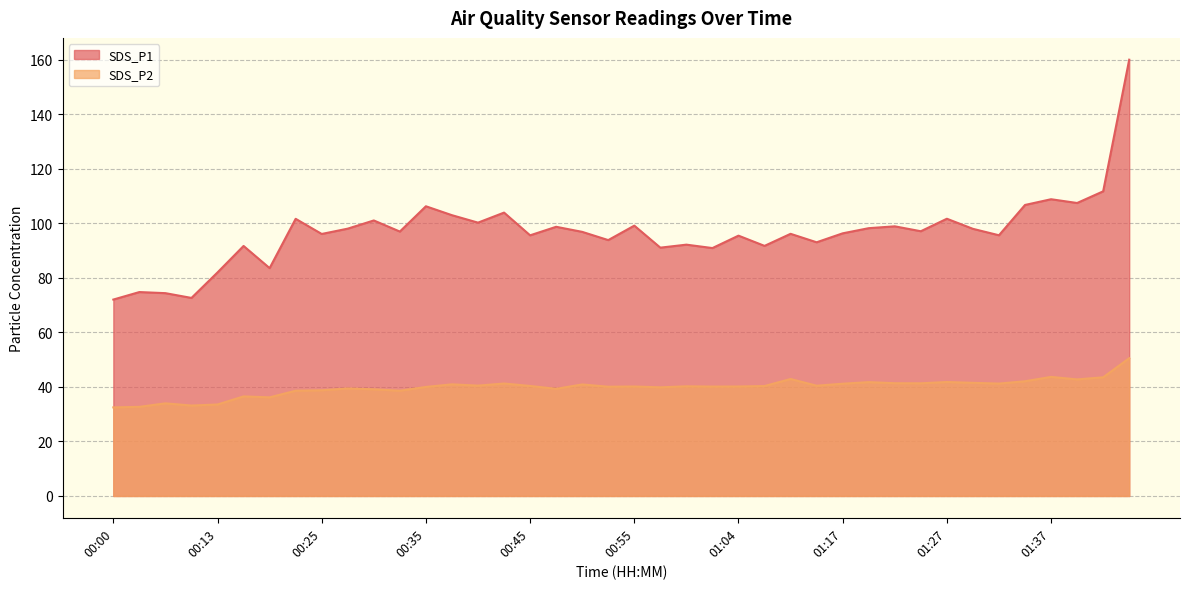

What is the minimum value for SDS_P1 line?

72.0